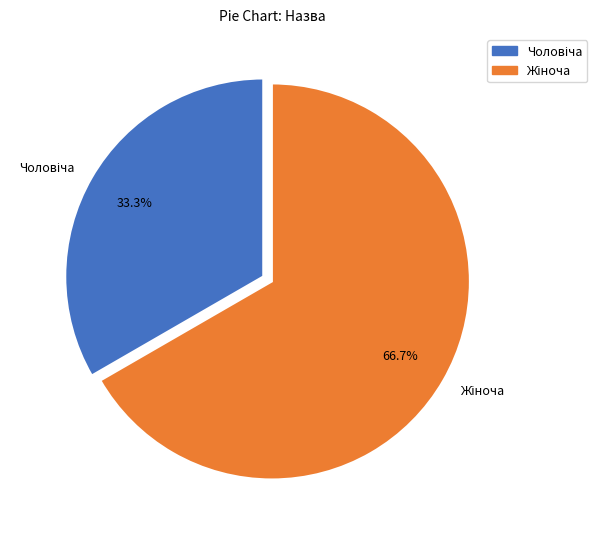

Is there a majority slice in this chart?

Yes